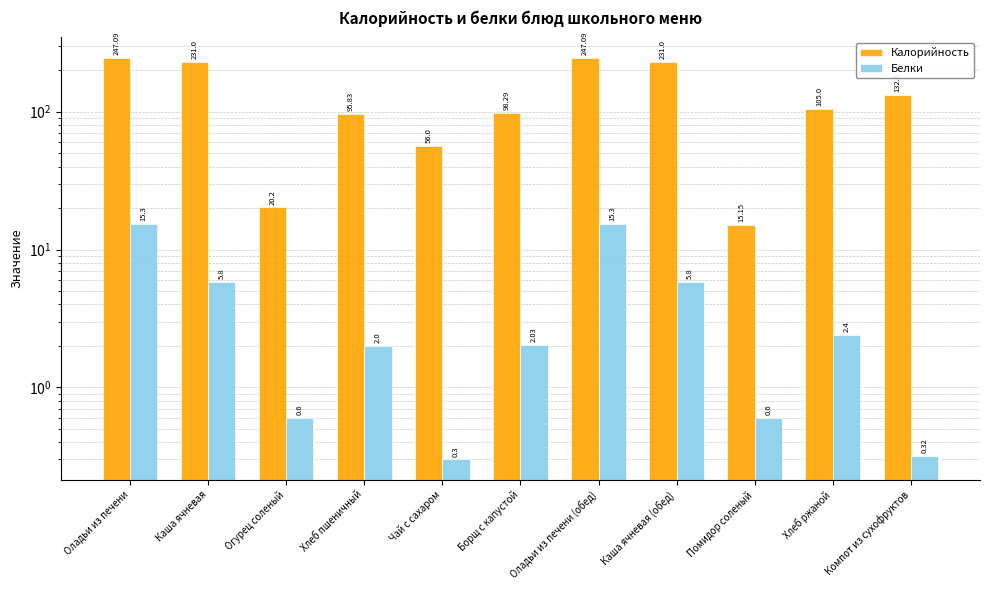

What is the label of the 2nd bar from the left?

Каша ячневая